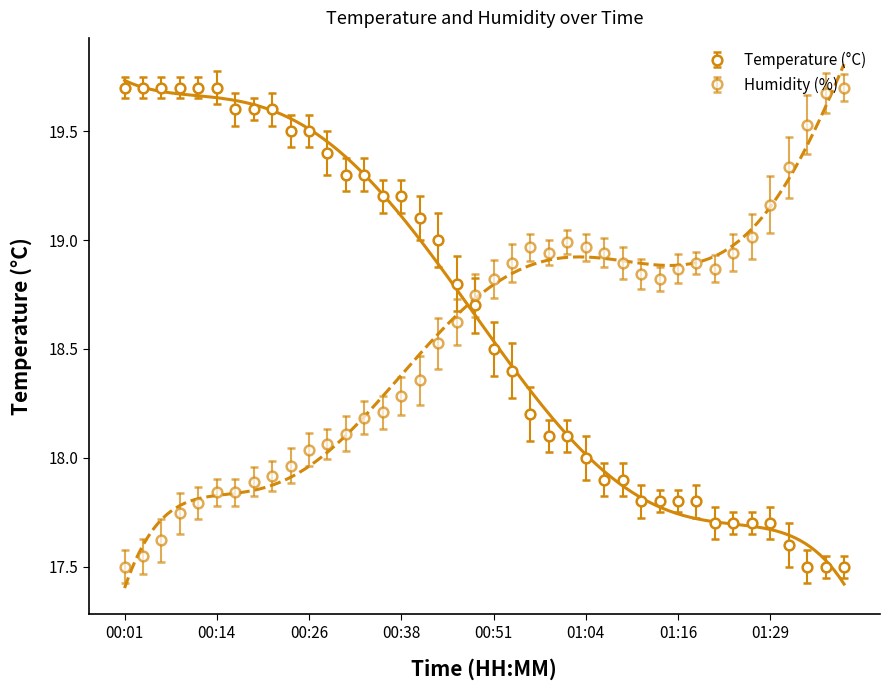

What is the sum of the Humidity values at 00:19 and 00:56?

36.9